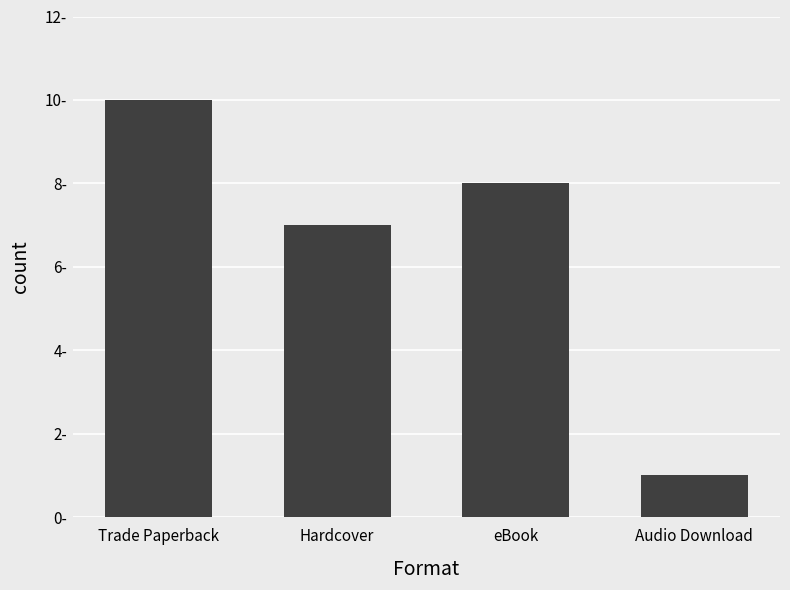

Reading right to left, extract all data points from this chart.

1	8	7	10